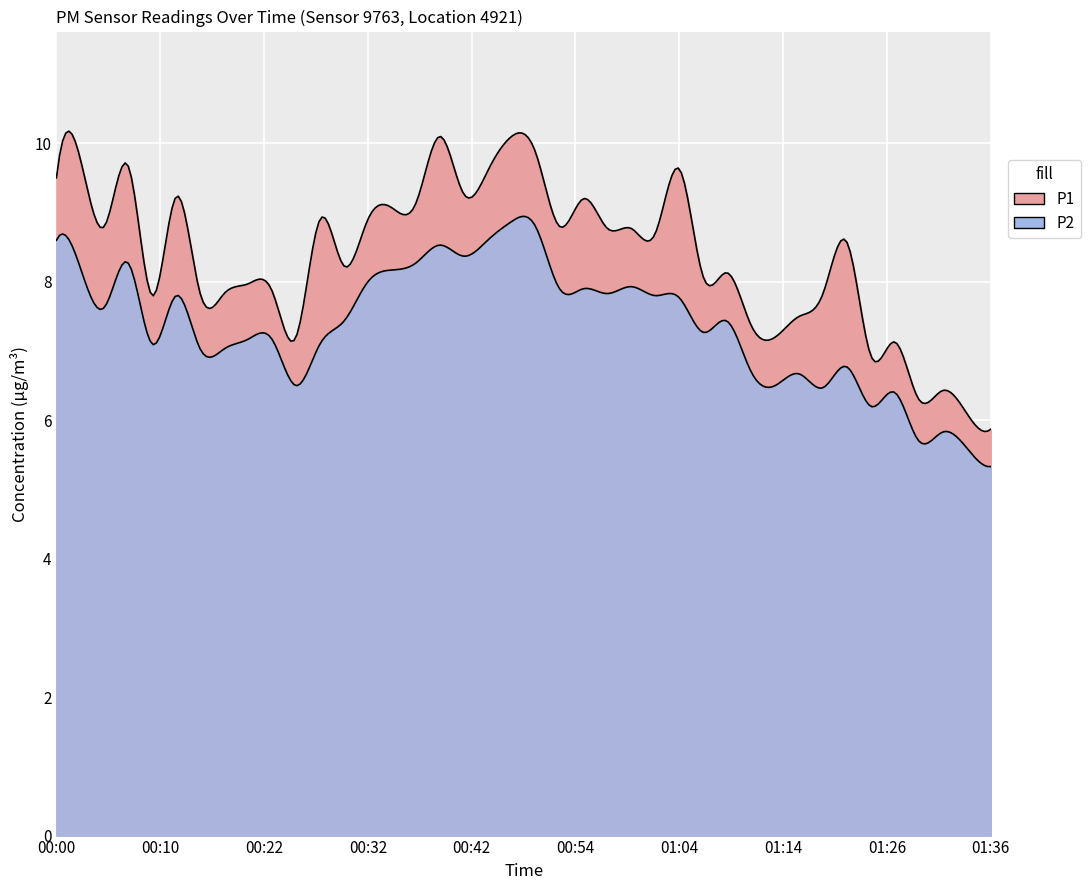

How many interior local valleys does the P1 series have?

11